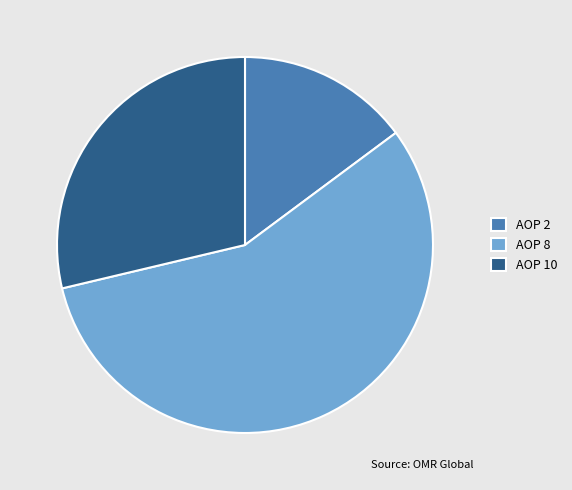

True or false: AOP 8 accounts for 51% of the total.

False